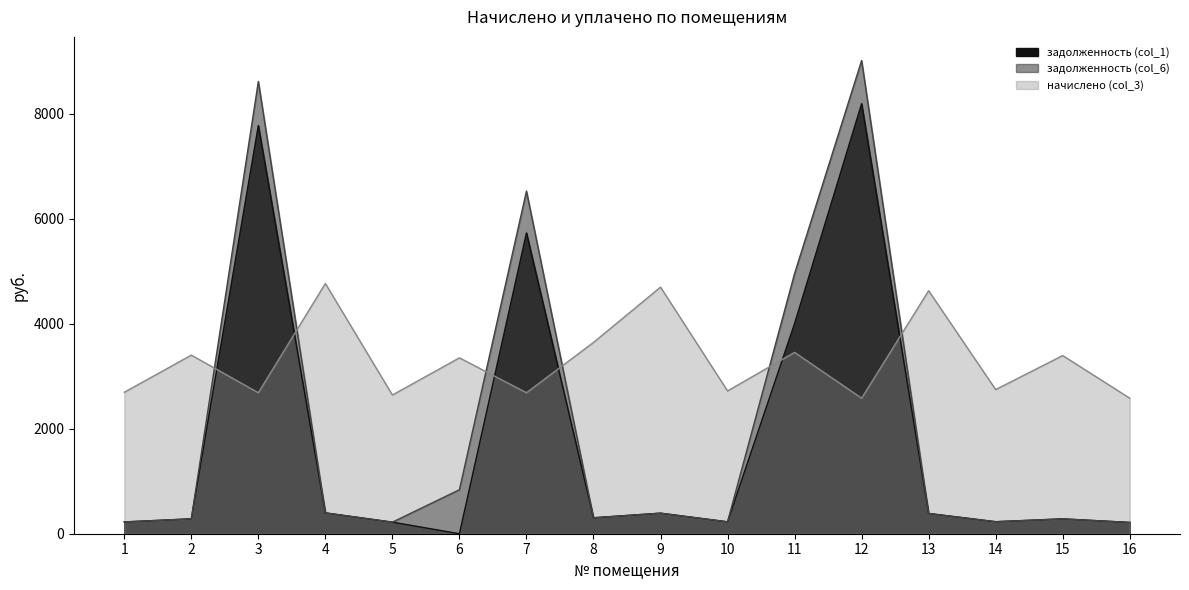

How many intersections are there between задолженность (col_1) and начислено (col_3)?

6